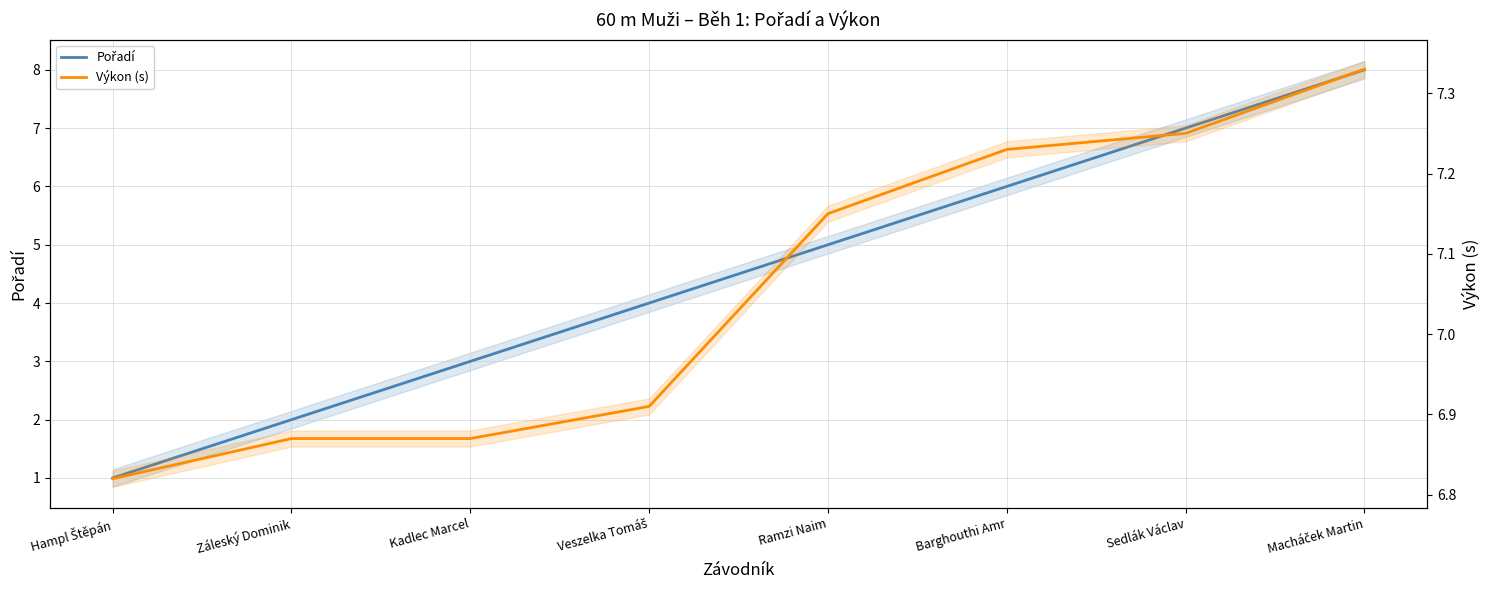

At which category is the sum across all series the highest?

Macháček Martin